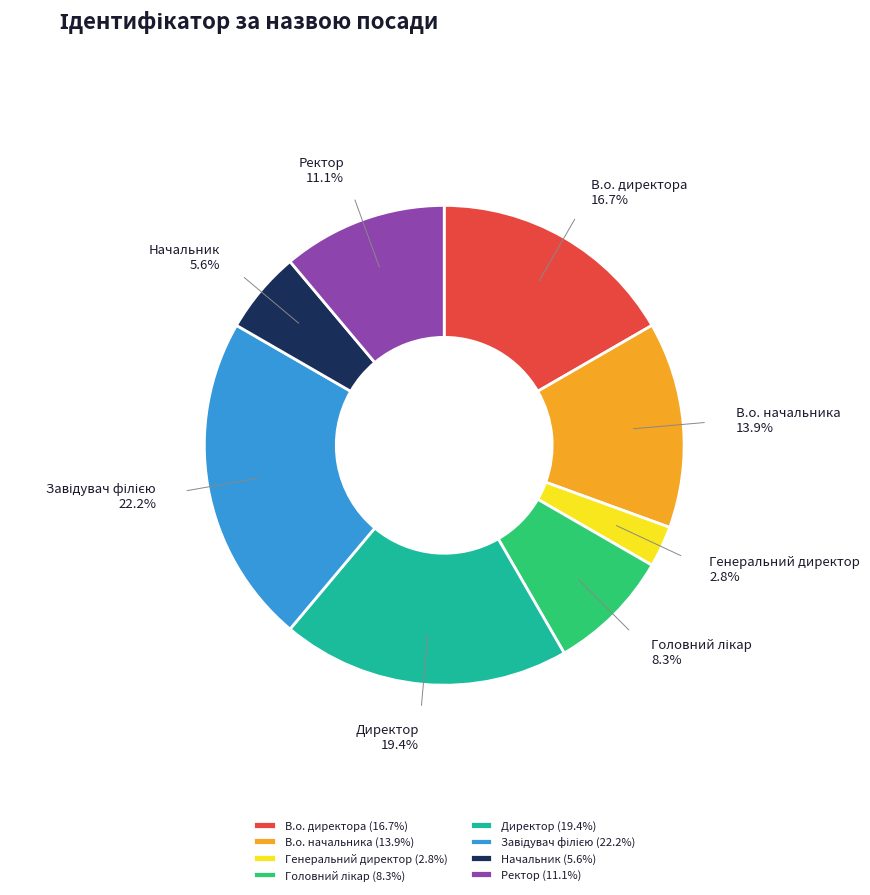

Combined, do Начальник and Директор account for over 50%?

No